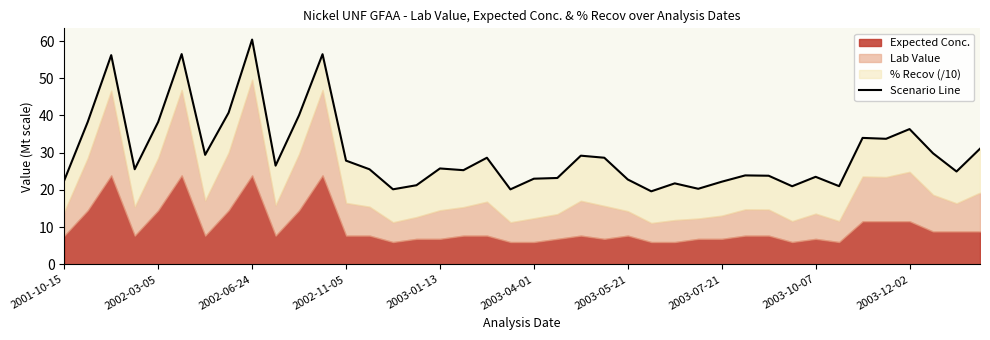

What is the change in value from 2003-01-13 to 10?

+1.8